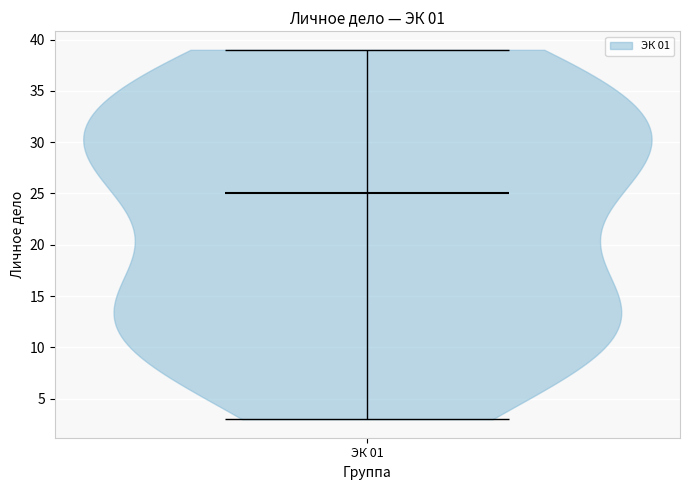

Read this violin plot against the y-axis: where its median line is, and the lowest and highest points the violin reaches. The values are not printed on the chart, so give them approximately, as read against the axis.

median line 25, lowest point 3, highest point 39